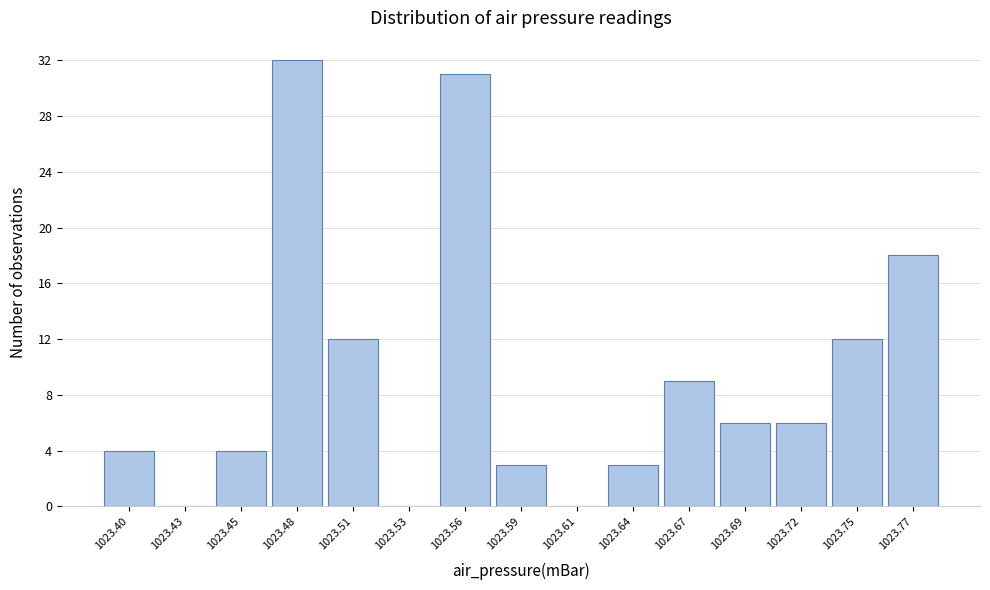

Reading left to right, transcribe all the data shown in this chart.

1023.40=4	1023.43=0	1023.45=4	1023.48=32	1023.51=12	1023.53=0	1023.56=31	1023.59=3	1023.61=0	1023.64=3	1023.67=9	1023.69=6	1023.72=6	1023.75=12	1023.77=18